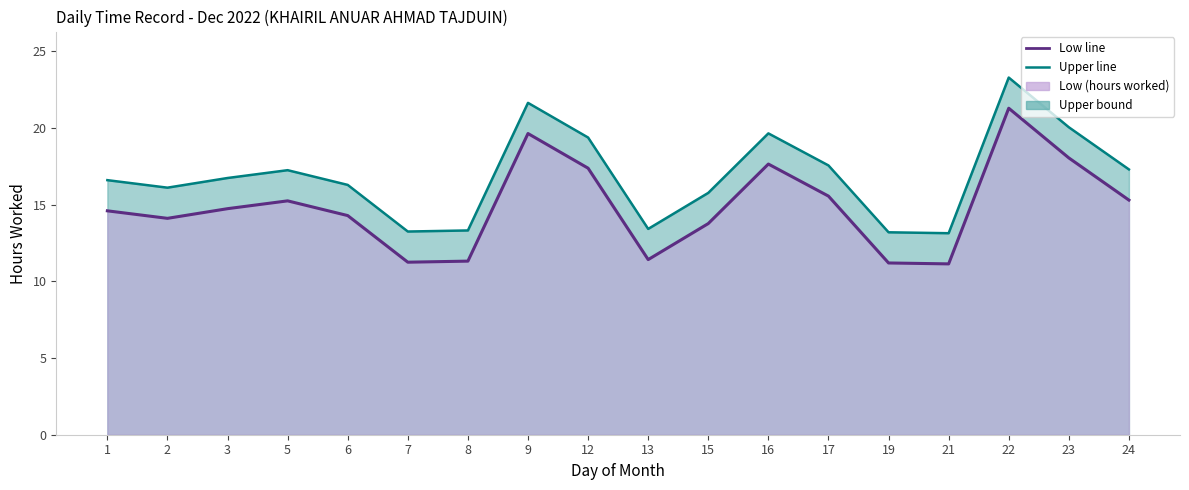

Does the chart have visible grid lines?

No